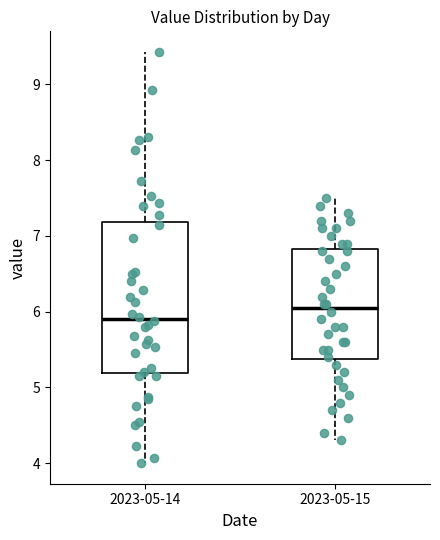

Reading left to right, transcribe this box plot: for each box, give where its median line is, the range the box spans, and where its two whiskers end, as read against the y-axis. The values are not printed on the chart, so give them approximately, as read against the axis.

2023-05-14: median 5.9, box 5.2 to 7.2, whiskers 4.0 to 9.4
2023-05-15: median 6.1, box 5.4 to 6.8, whiskers 4.3 to 7.5